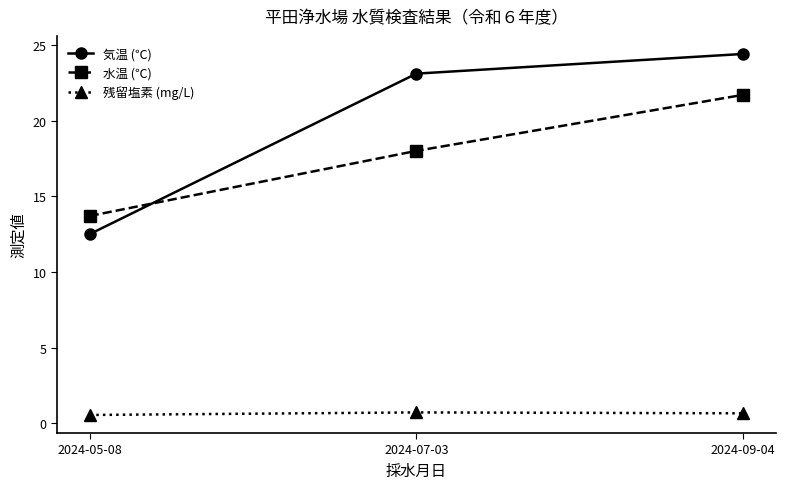

Between 2024-07-03 and 2024-09-04, which series saw the biggest shift?

水温 (℃)